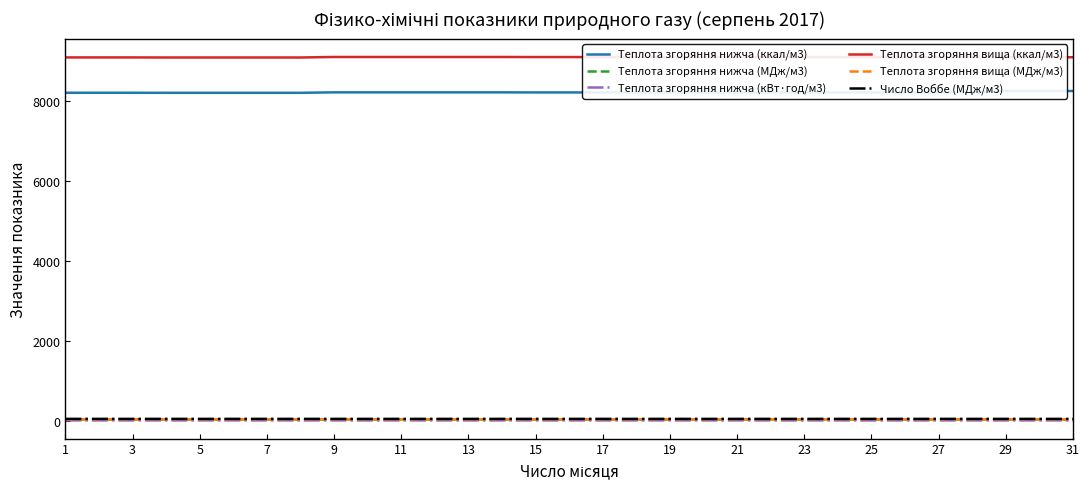

At which label does Теплота згоряння вища (ккал/м3) first exceed 9085?

9